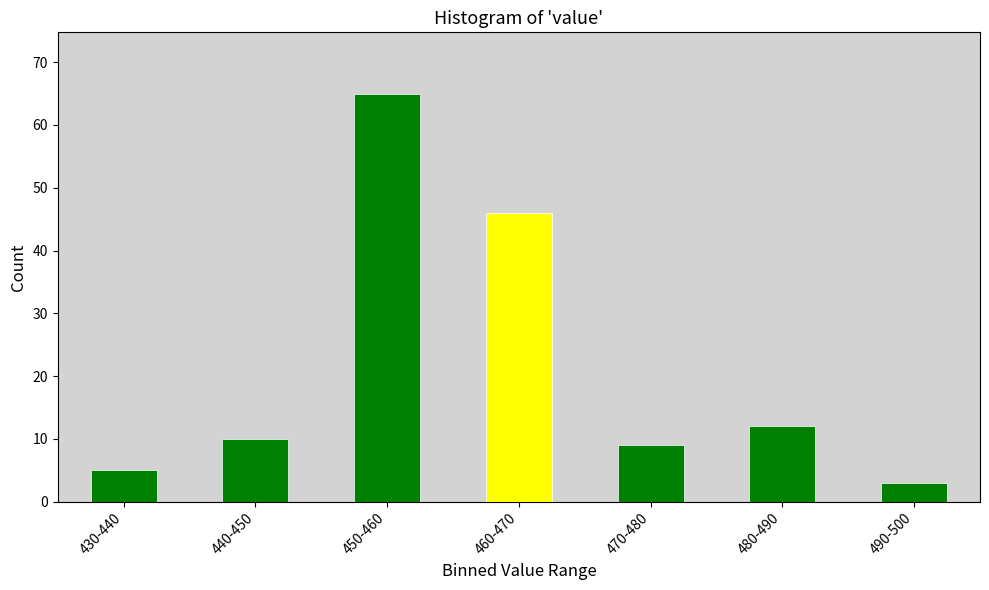

Reading left to right, list all the values displayed in this chart.

430-440=5	440-450=10	450-460=65	460-470=46	470-480=9	480-490=12	490-500=3